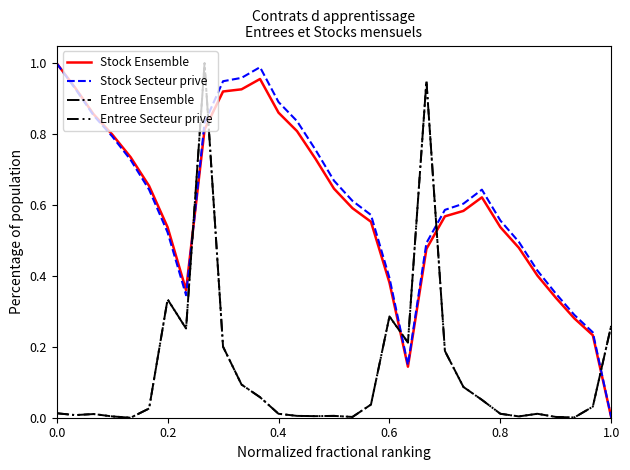

After their last crossing, which series has the higher values: Entree Ensemble or Stock Secteur prive?

Entree Ensemble